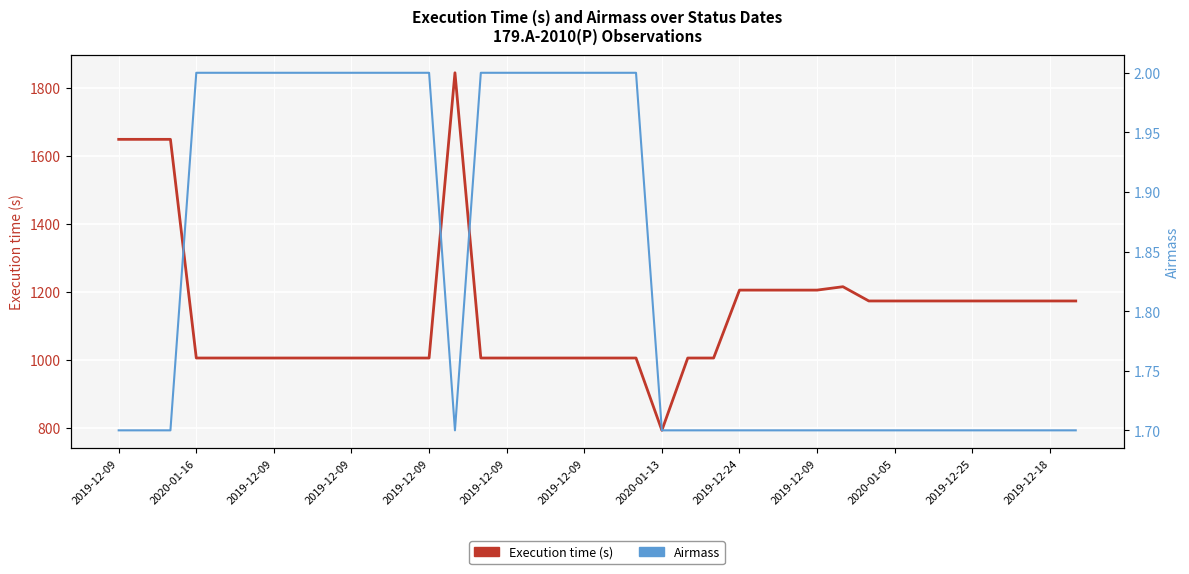

Between 23 and 33, which series saw the biggest shift?

Execution time (s)